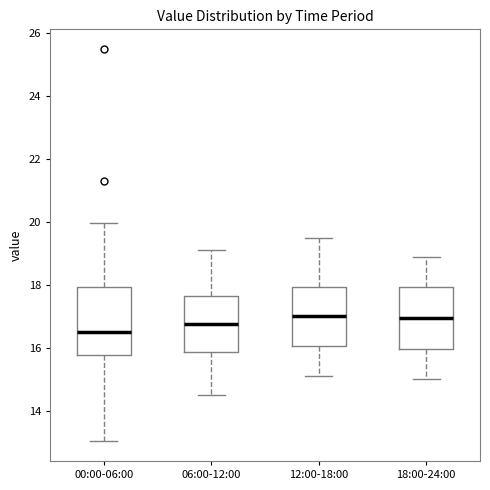

Which box is the tallest, from its lower edge to its upper edge?

00:00-06:00